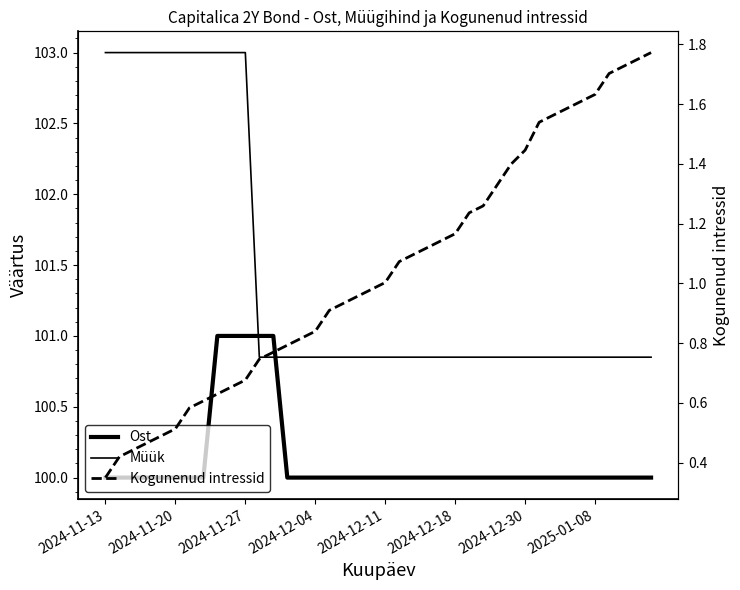

What is the highest value of the Müük series?

103.0